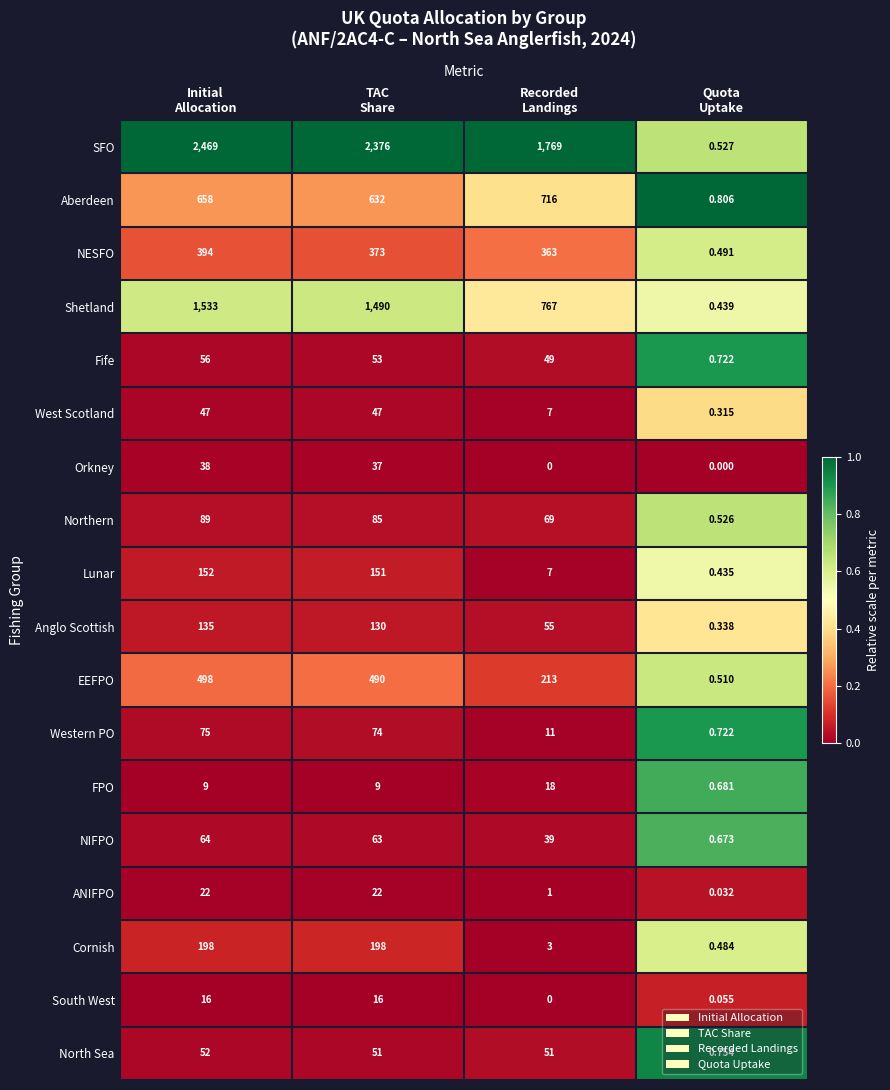

Which series has the widest spread of values?

SFO